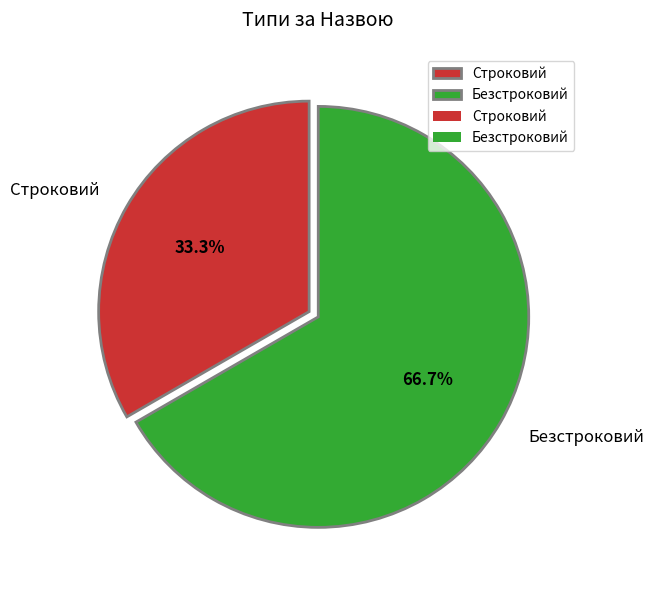

Combined, what portion of the pie is Безстроковий and Строковий?

100.0%